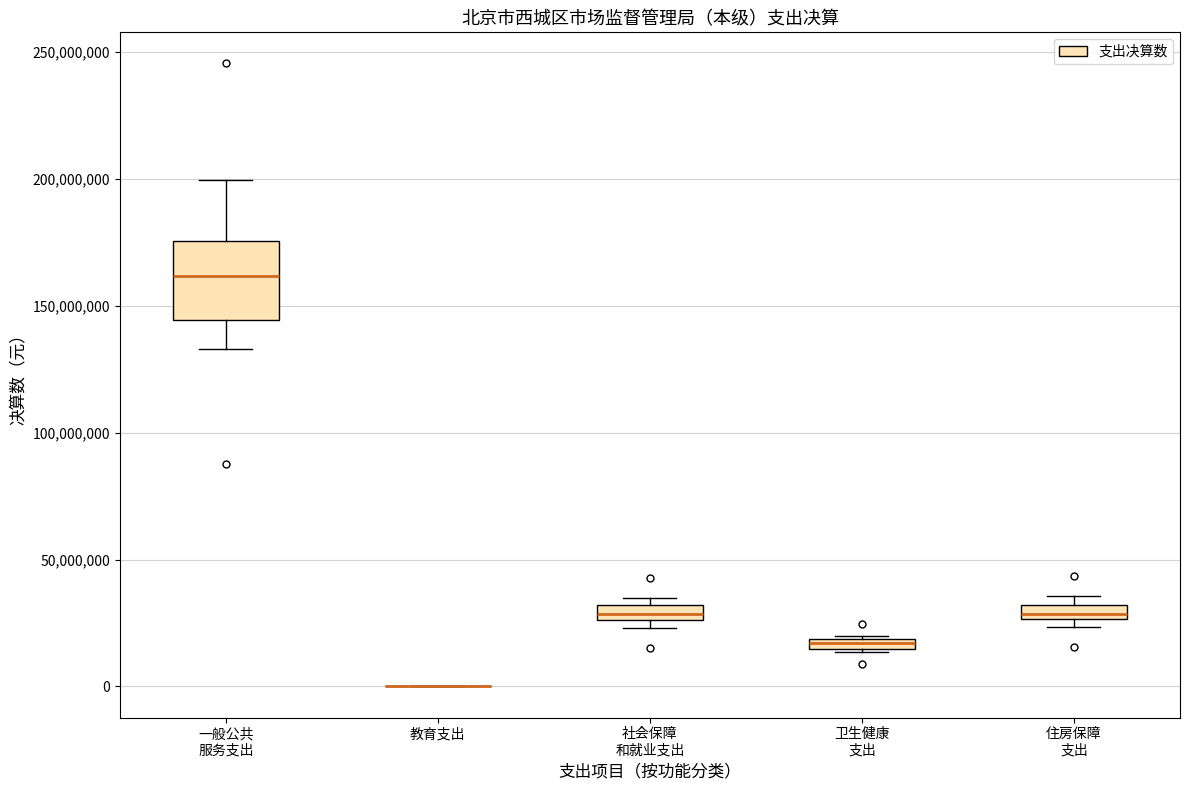

Comparing the boxes themselves (not the whiskers), which one is the tallest?

一般公共 服务支出